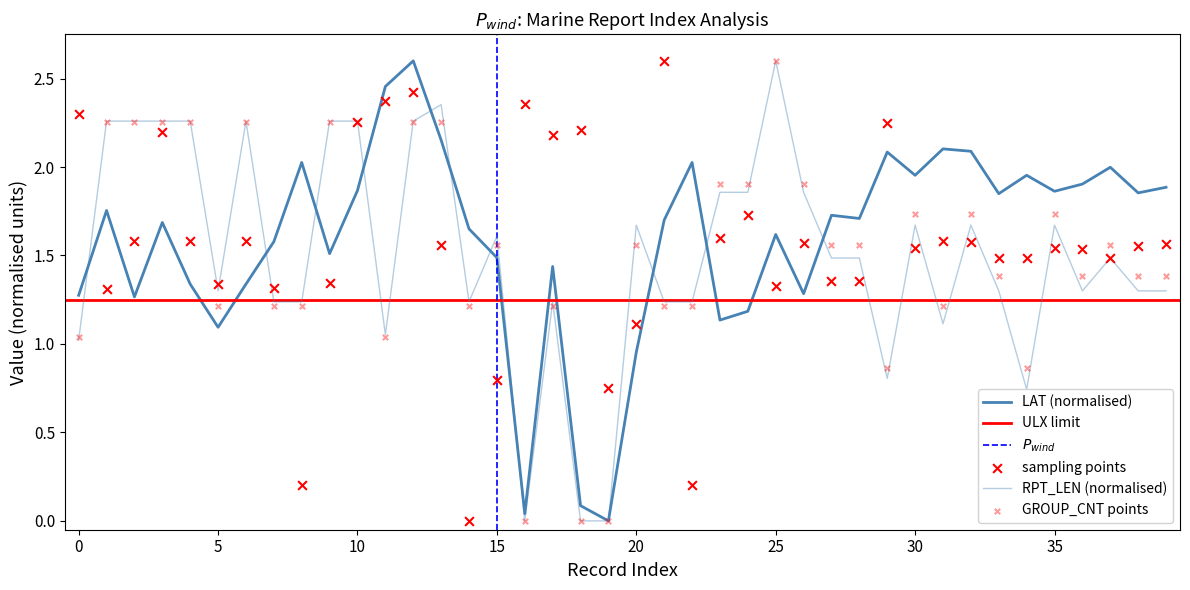

Which series has the largest total across all categories?

LAT